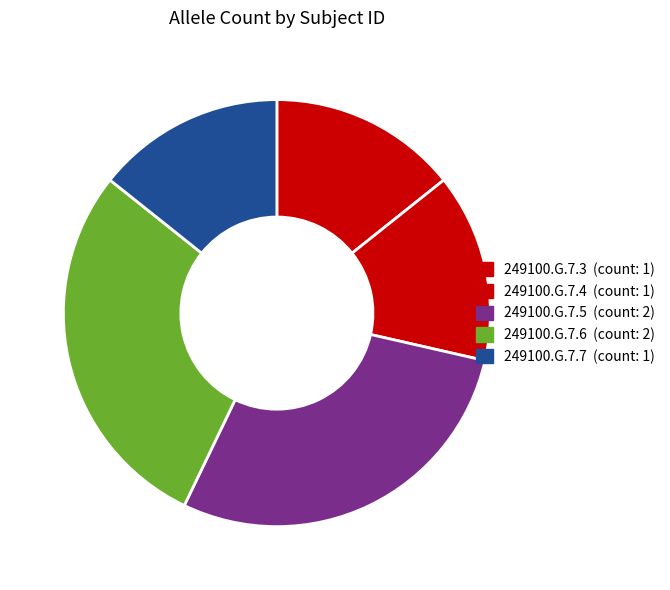

What percentage is the 249100.G.7.6 slice, to the nearest percent?

29%